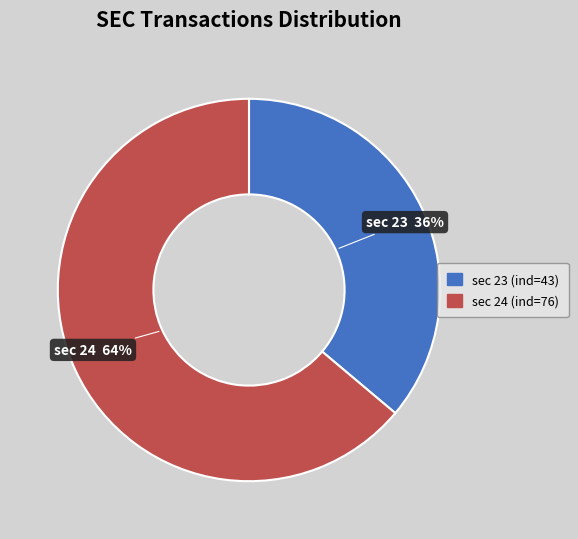

To the nearest percent, what is the average slice percentage?

50%